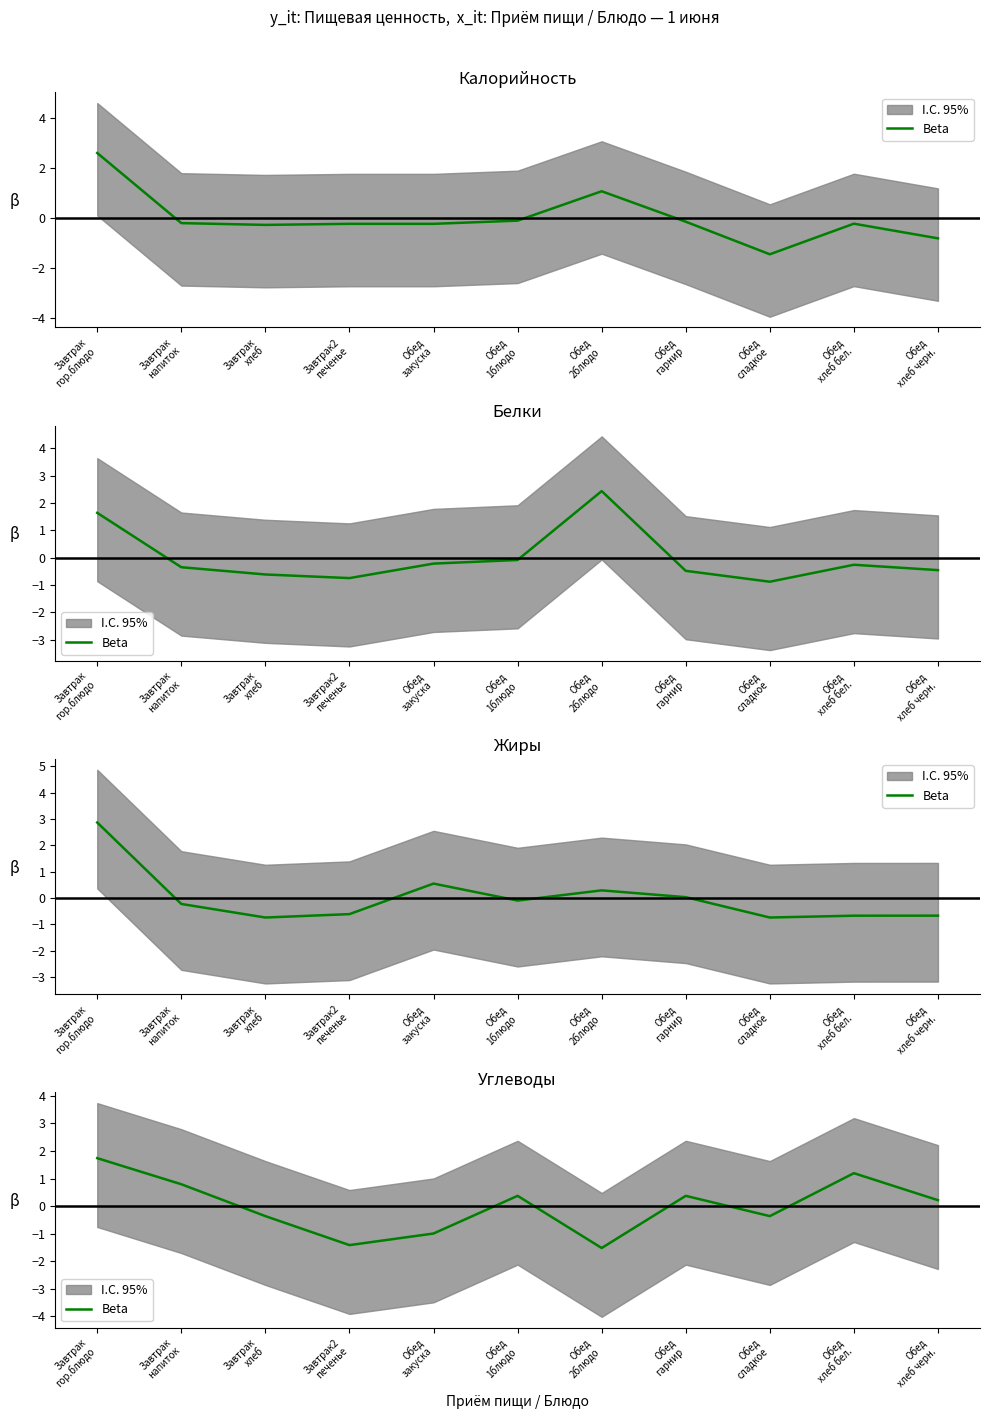

Rank the categories by value from highest to lowest.

Завтрак
гор.блюдо, Обед
хлеб бел., Завтрак
напиток, Обед
1блюдо, Обед
гарнир, Обед
хлеб черн., Завтрак
хлеб, Обед
сладкое, Обед
закуска, Завтрак2
печенье, Обед
2блюдо